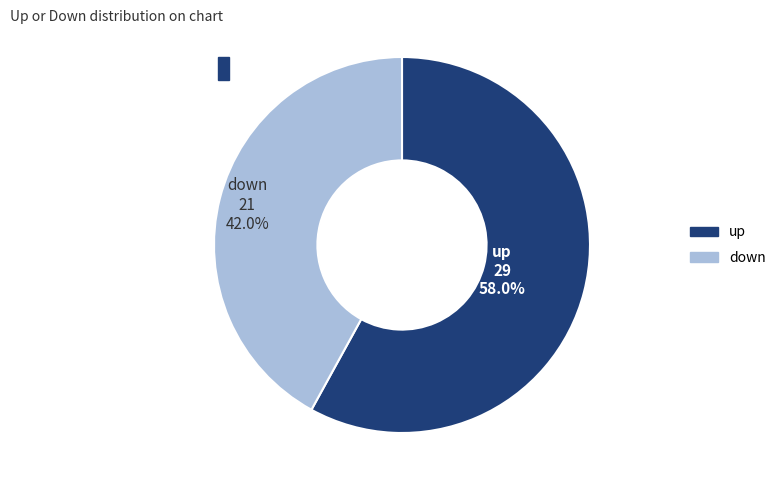

How many slices are in this pie chart?

2